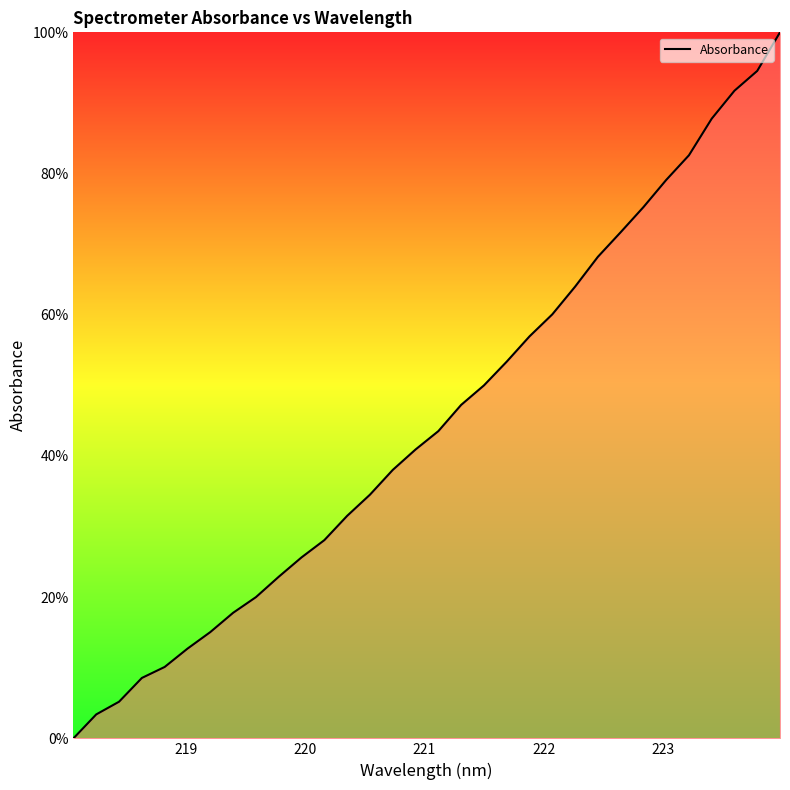

True or false: the data has more than 1 interior local peaks.

False